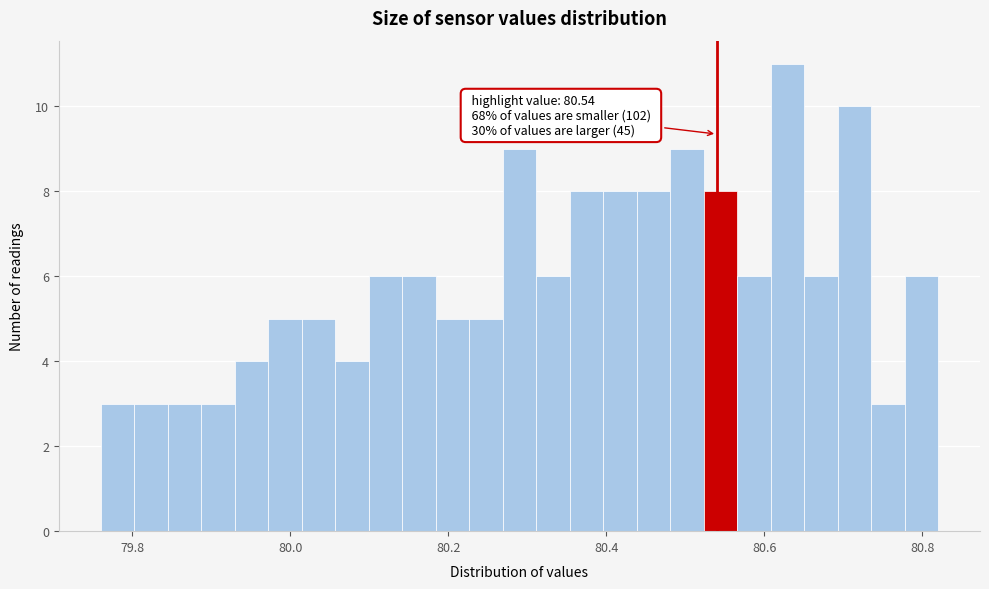

Read against the x-axis, roughly where is the centre of the tallest bar?

80.62